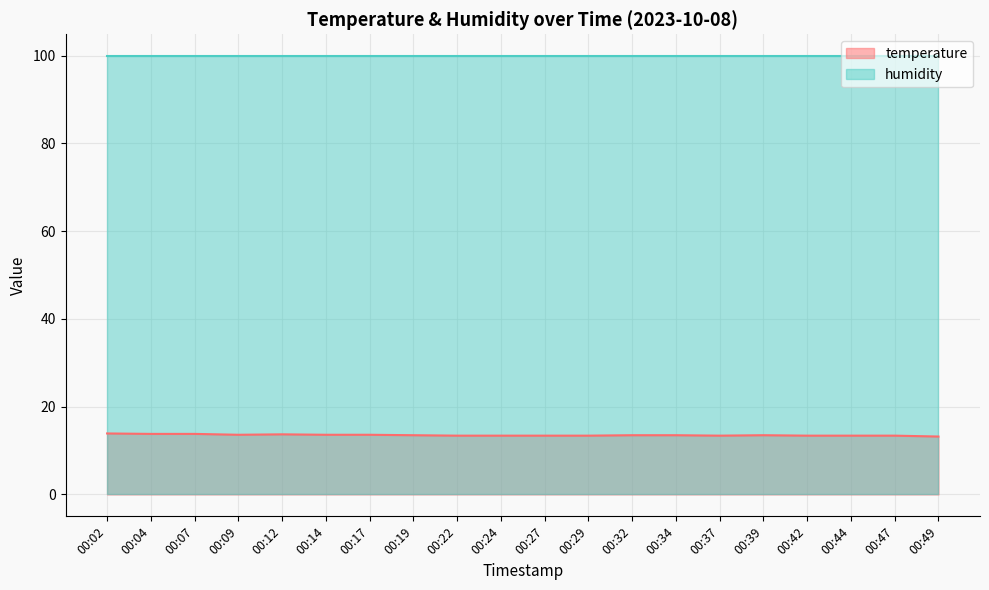

Where is the first local maximum?

00:12